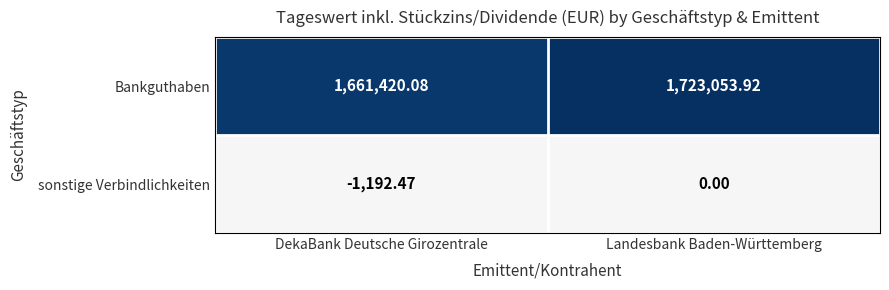

Which series has the largest range (max minus min)?

Bankguthaben